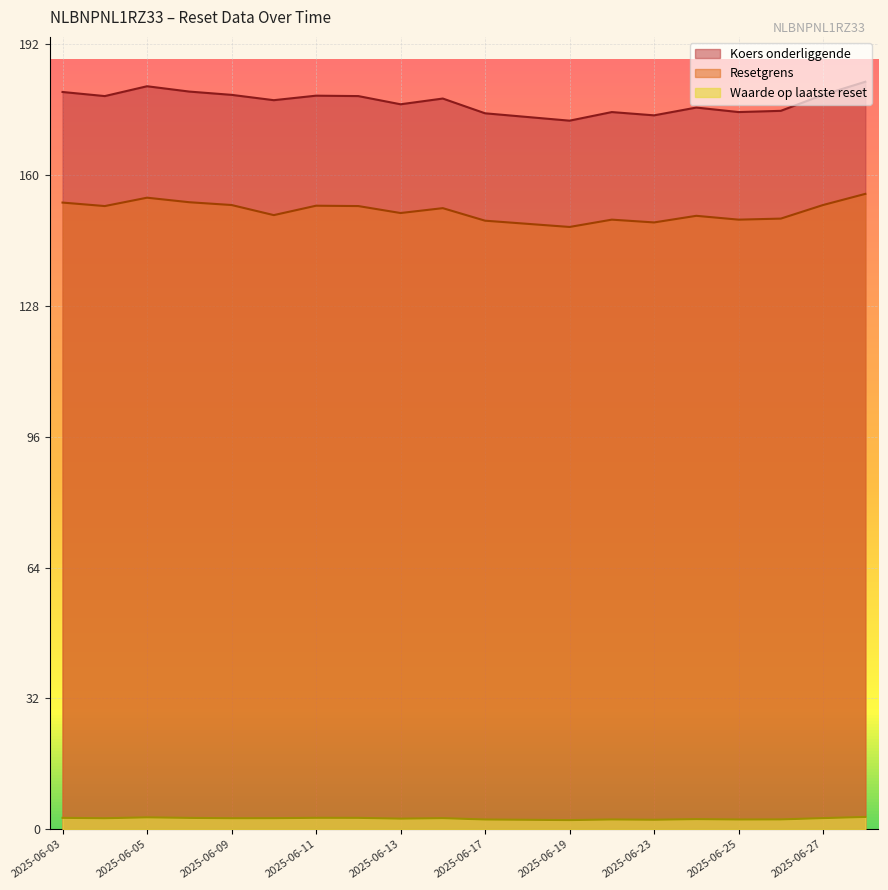

Which series has the largest total across all categories?

Koers onderliggende